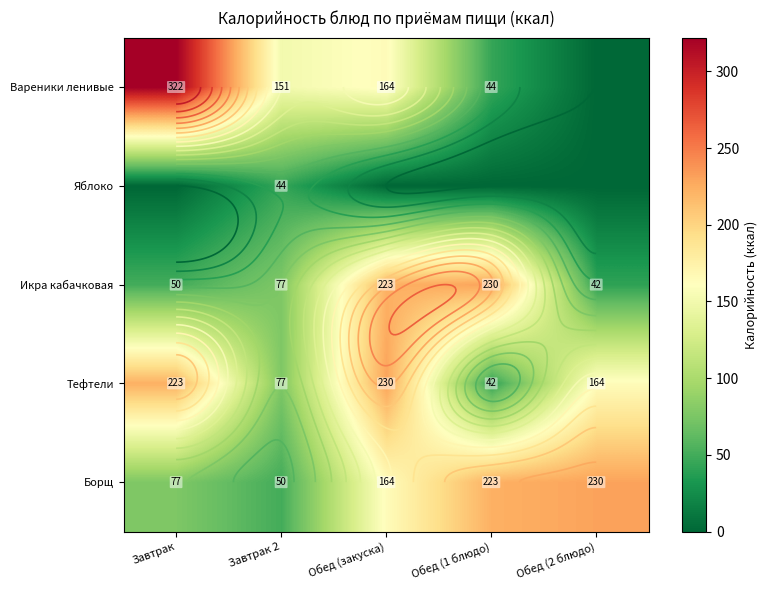

Which label corresponds to the largest value in the chart?

Завтрак